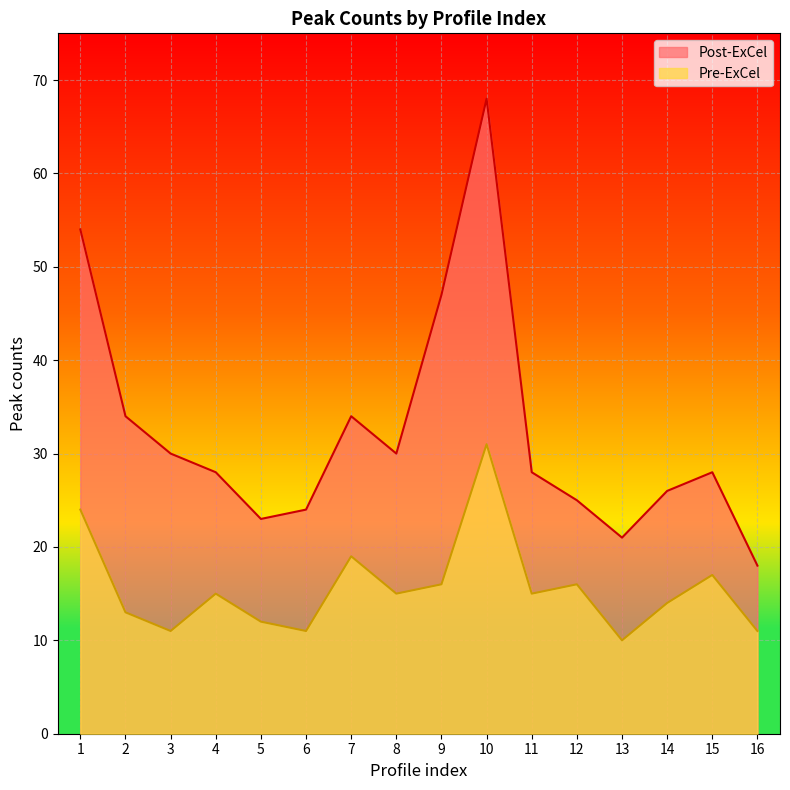

At how many categories does at least one series exceed 36?

3